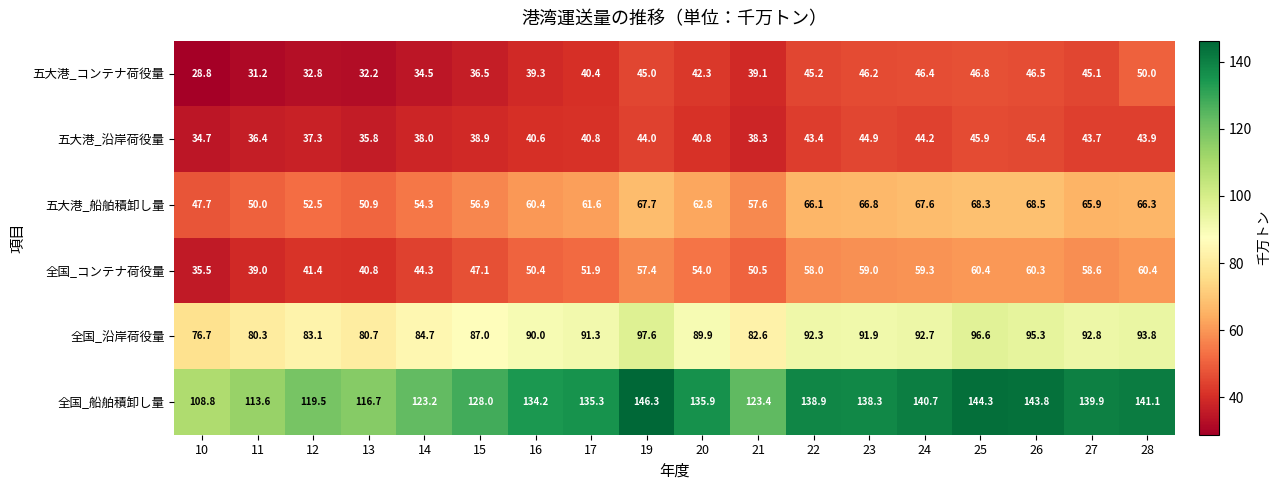

List the labels in order of 全国_船舶積卸し量 value, smallest first.

10, 11, 13, 12, 14, 21, 15, 16, 17, 20, 23, 22, 27, 24, 28, 26, 25, 19